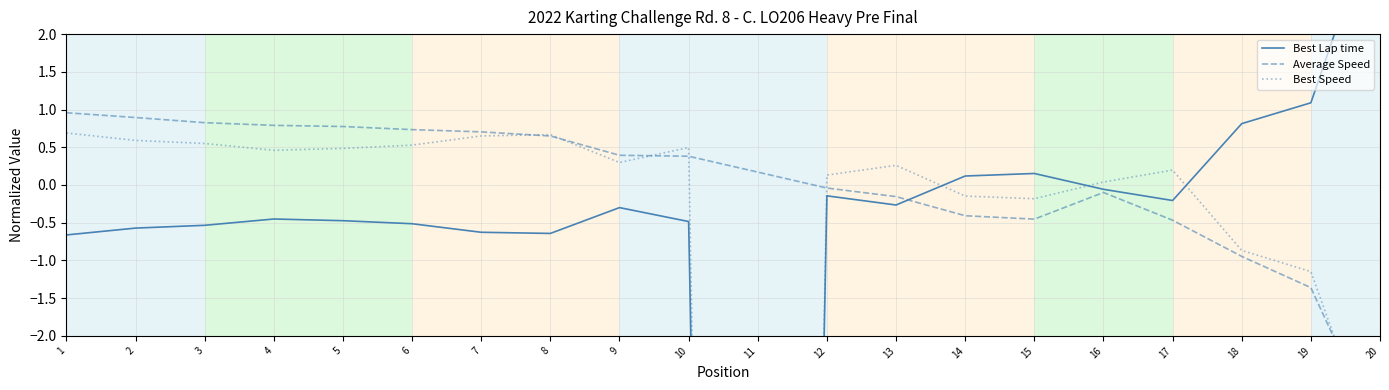

Where do Best Lap time and Best Speed first cross each other?

10 and 11